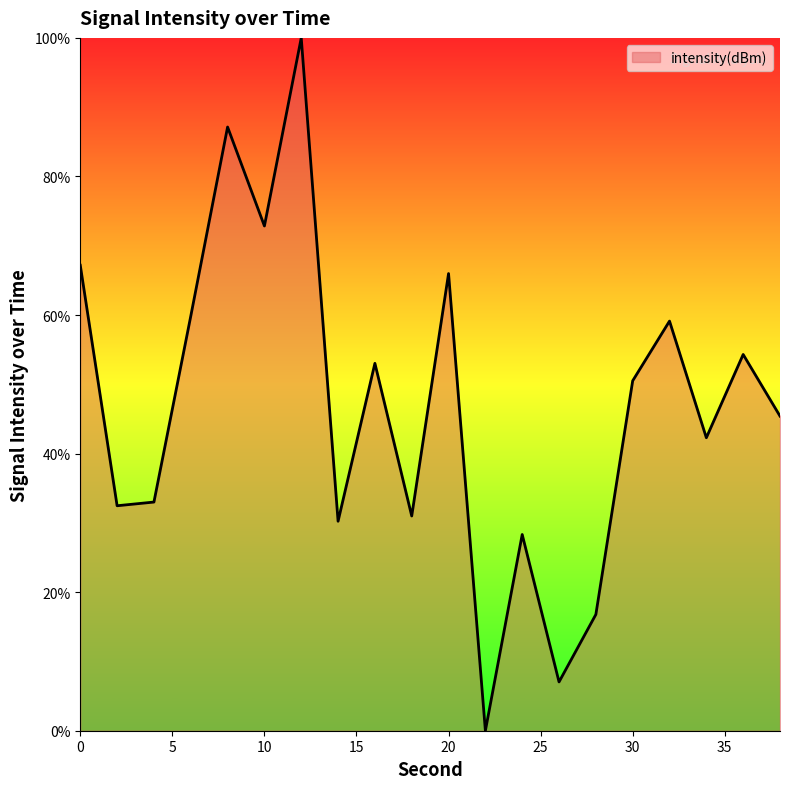

What is the difference between the maximum and minimum values?

100.0